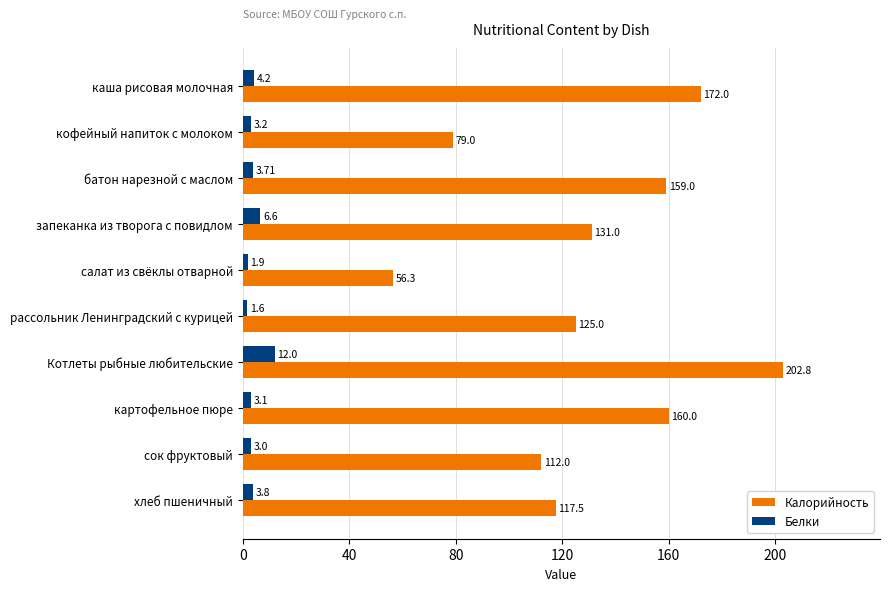

List the series in order of their overall mean, lowest first.

Белки, Калорийность